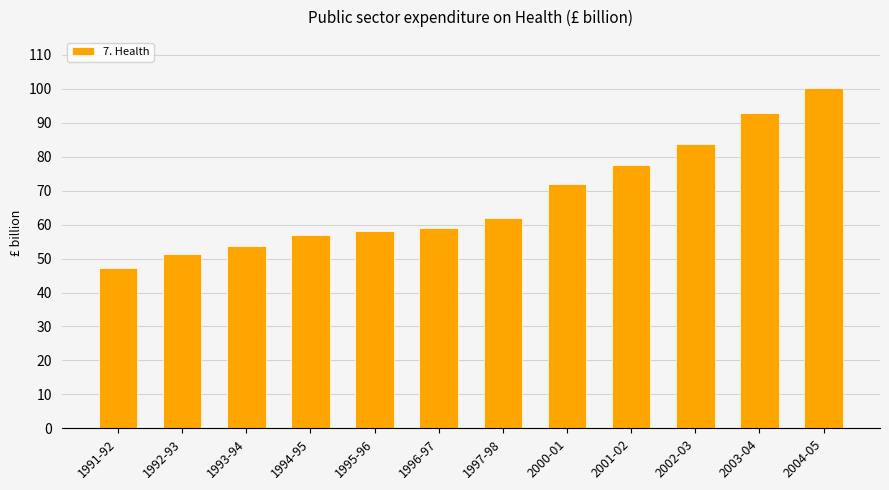

What is the difference between the second highest and minimum values?

45.8